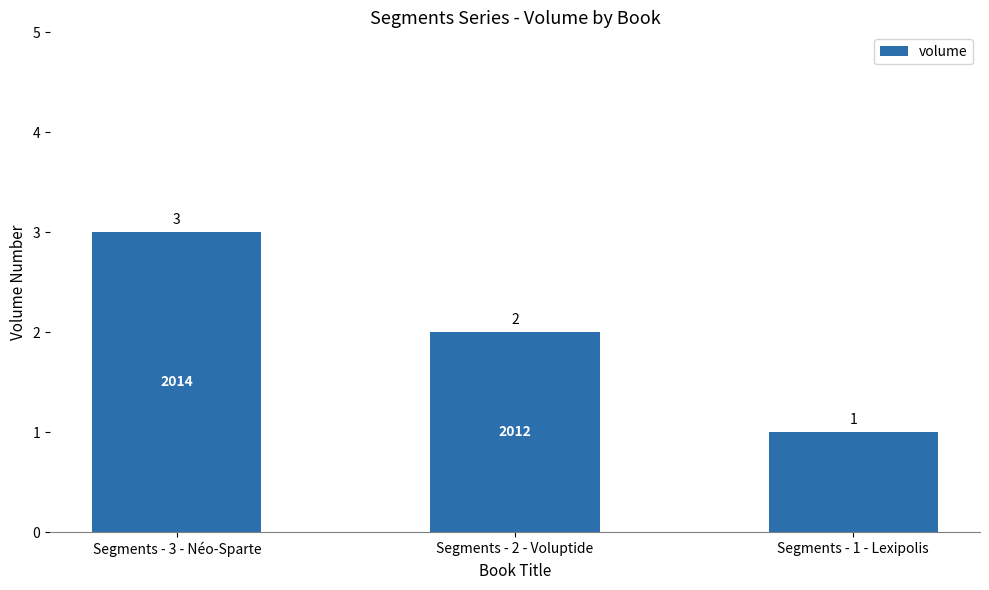

How many distinct data groups are displayed?

1